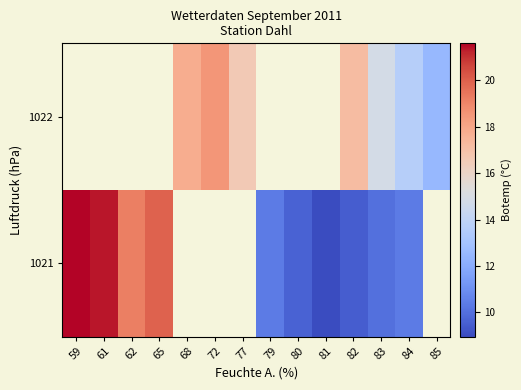

List the labels in order of 1021 value, smallest first.

81, 82, 80, 83, 79, 84, 62, 65, 61, 59, 68, 72, 77, 85